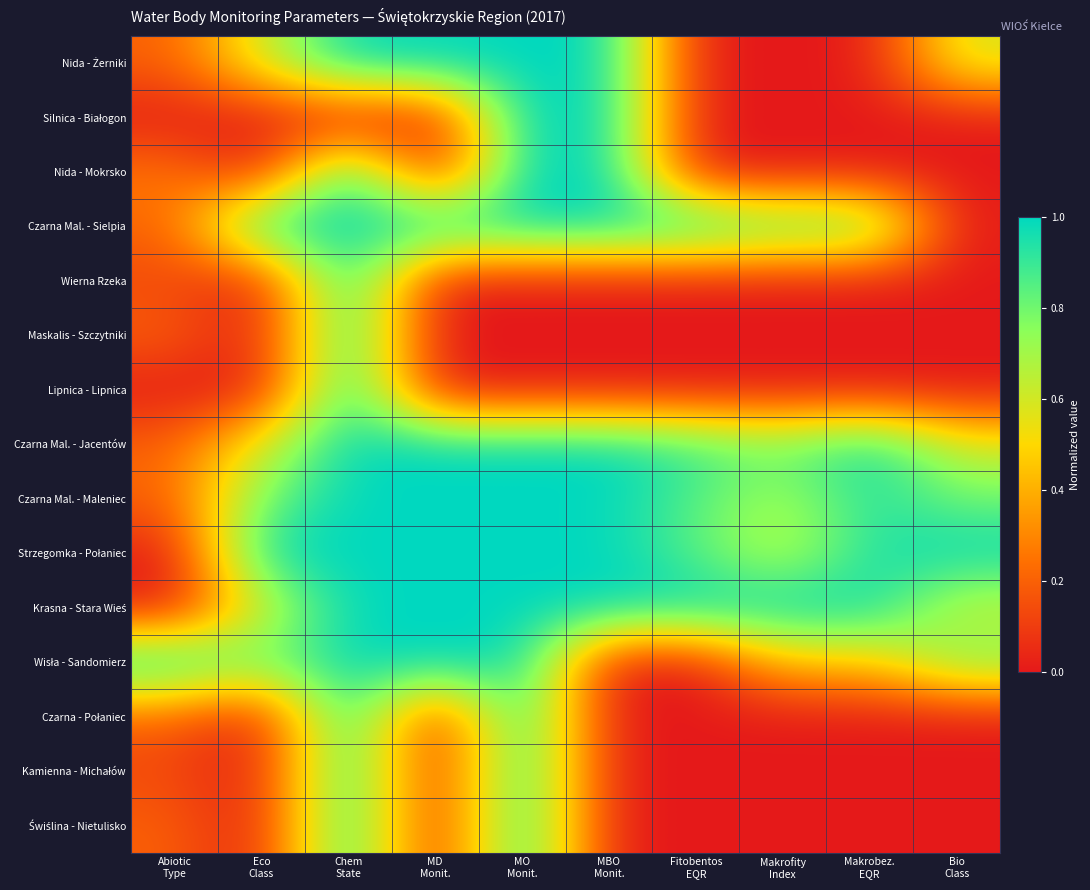

At how many categories does at least one series exceed 0?

10